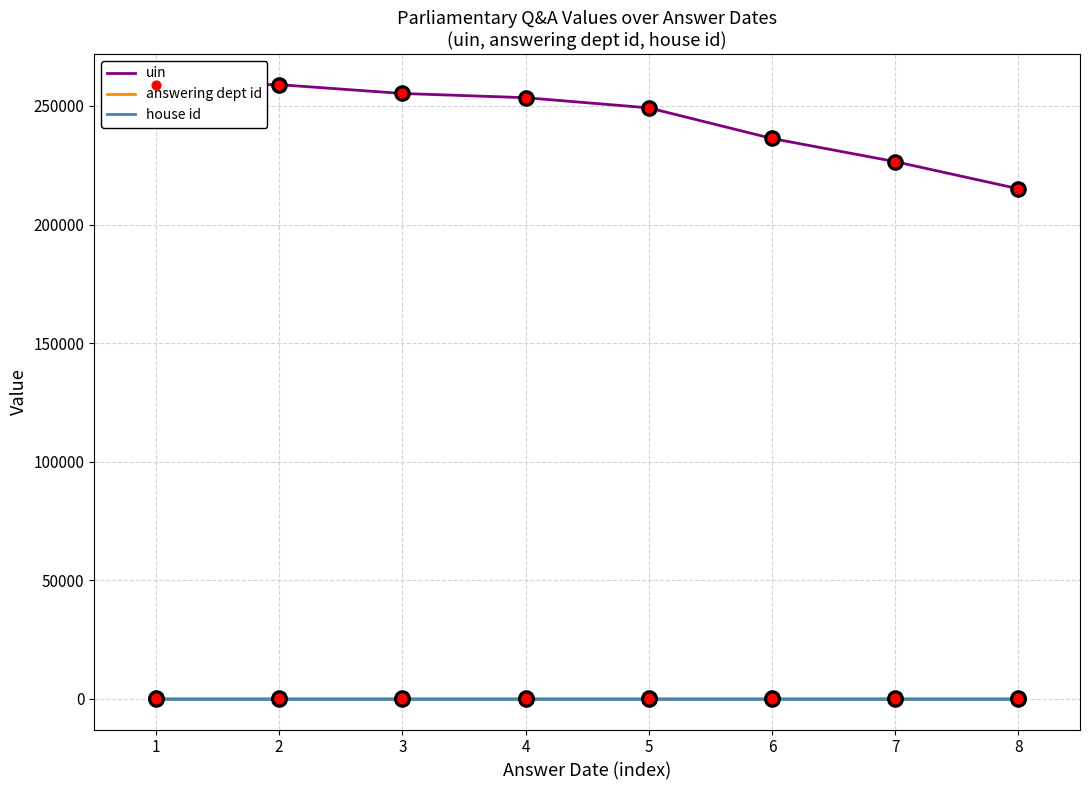

Which series has the widest spread of values?

uin